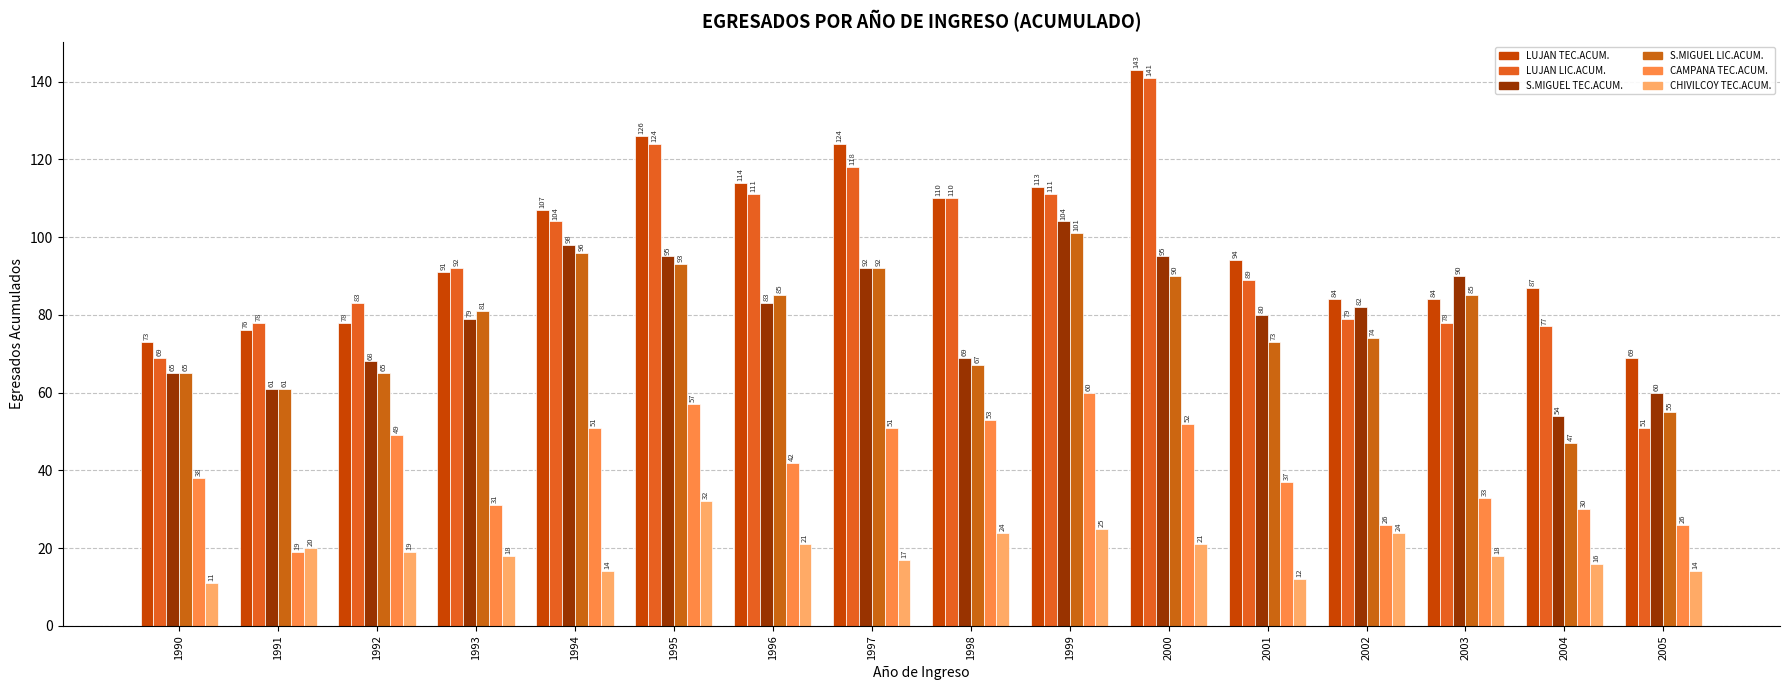

What is the sum of the LUJAN LIC.ACUM. values at 1992 and 1994?

187